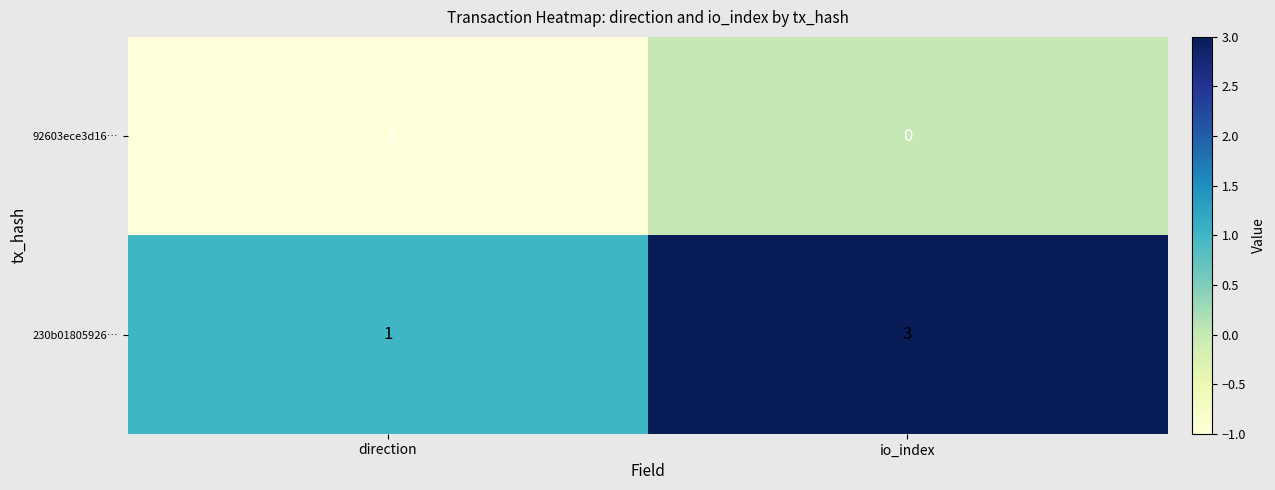

The value of 230b01805926… at direction is 1. True or false?

True